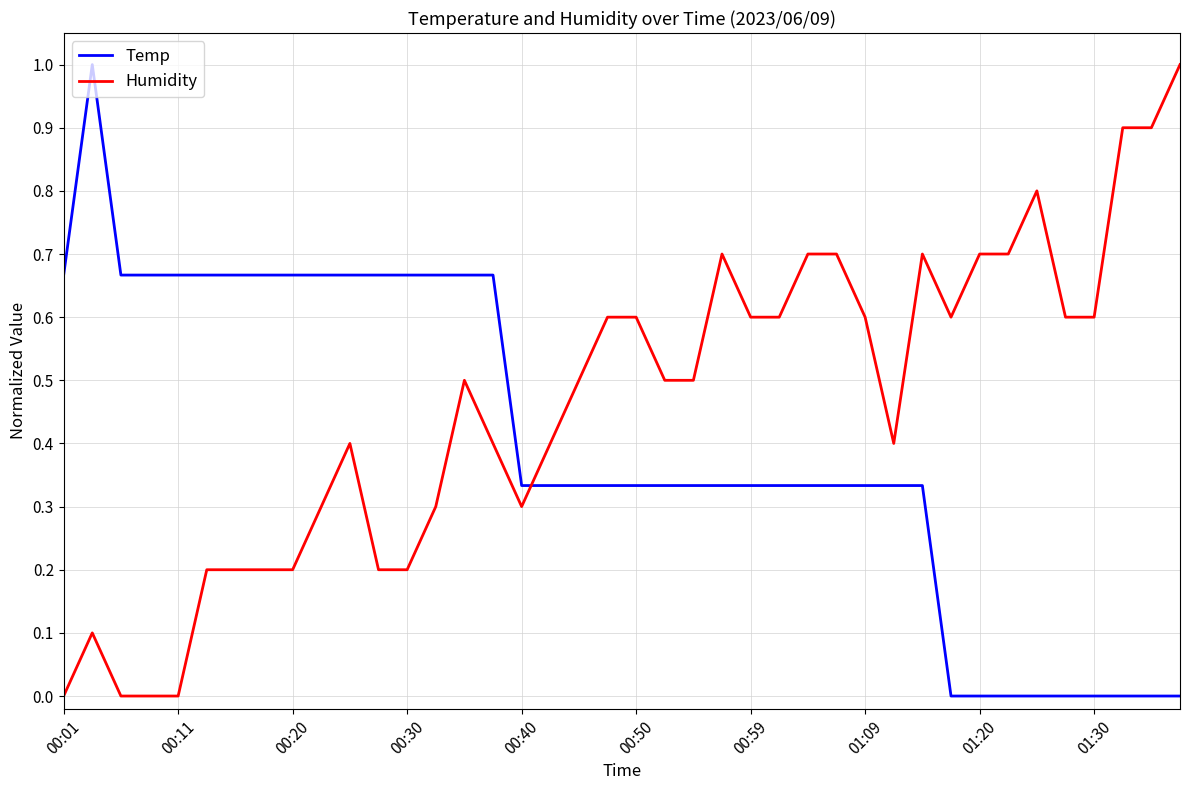

Which series ends up on top after the final intersection of Humidity and Temp?

Humidity